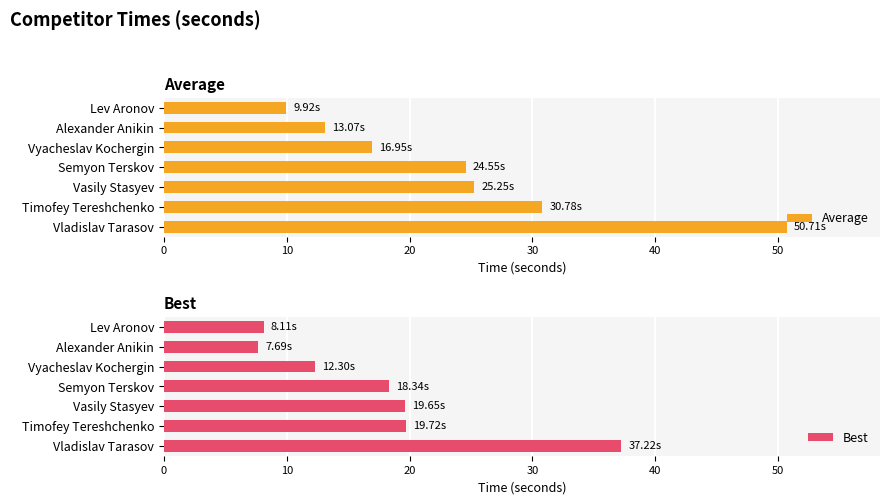

What is the sum of the Average values at Semyon Terskov and Lev Aronov?

34.5